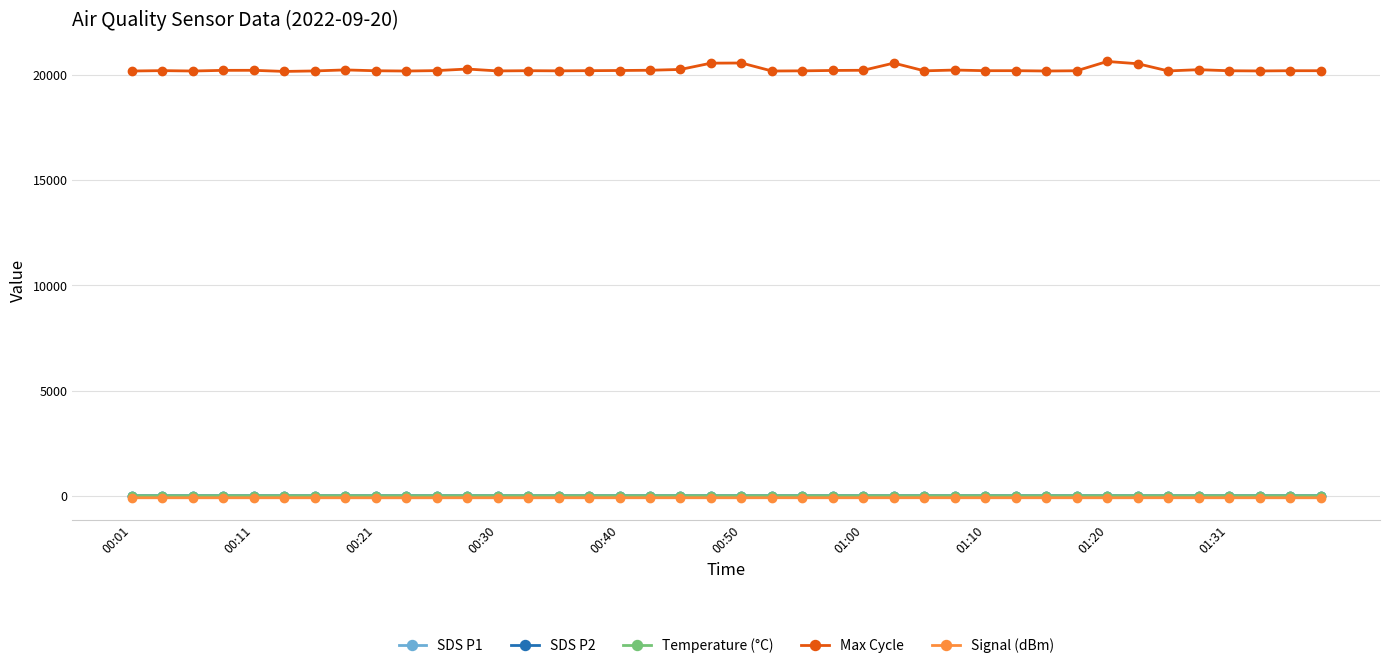

True or false: SDS P2 and Max Cycle intersect in this chart.

False